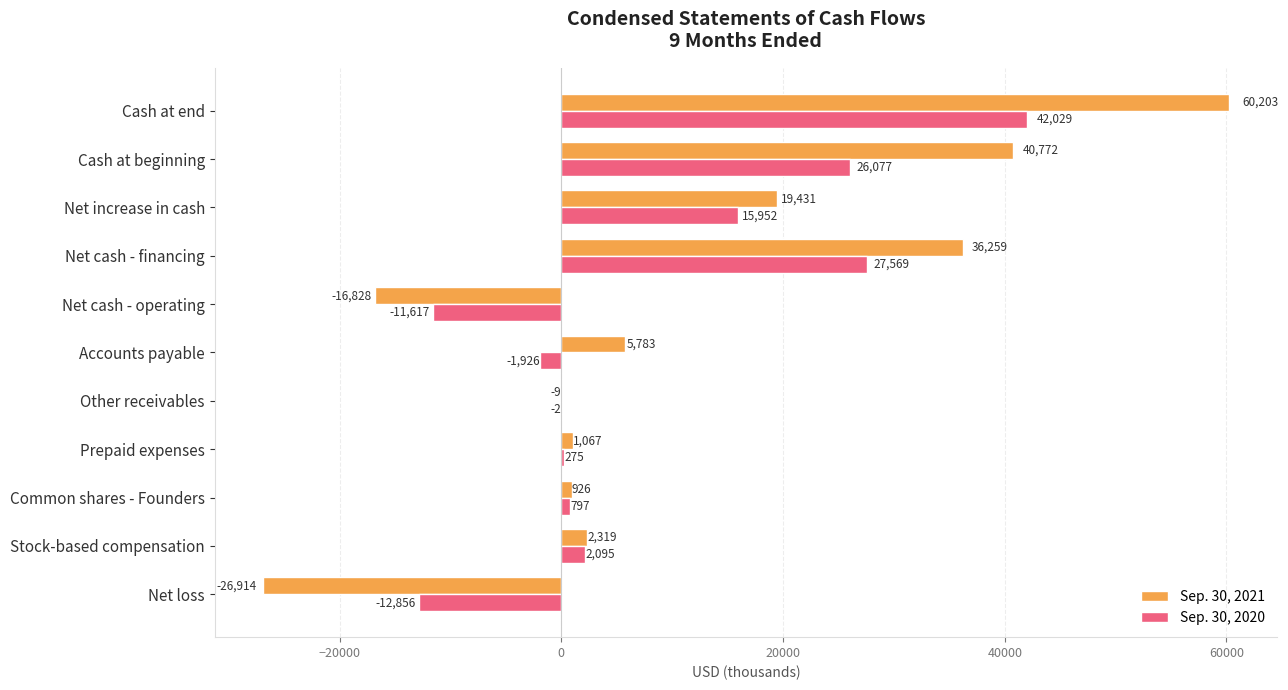

At which label is Sep. 30, 2021 closest to 16644?

Net increase in cash